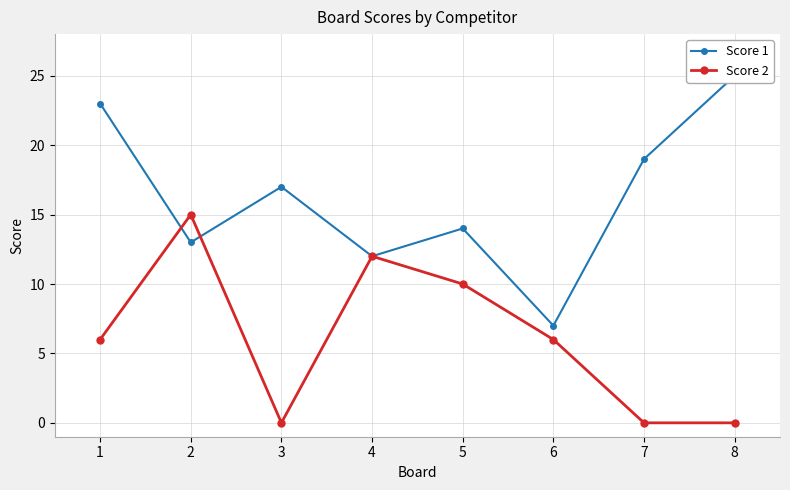

True or false: Score 1 has more than 2 interior local peaks.

False